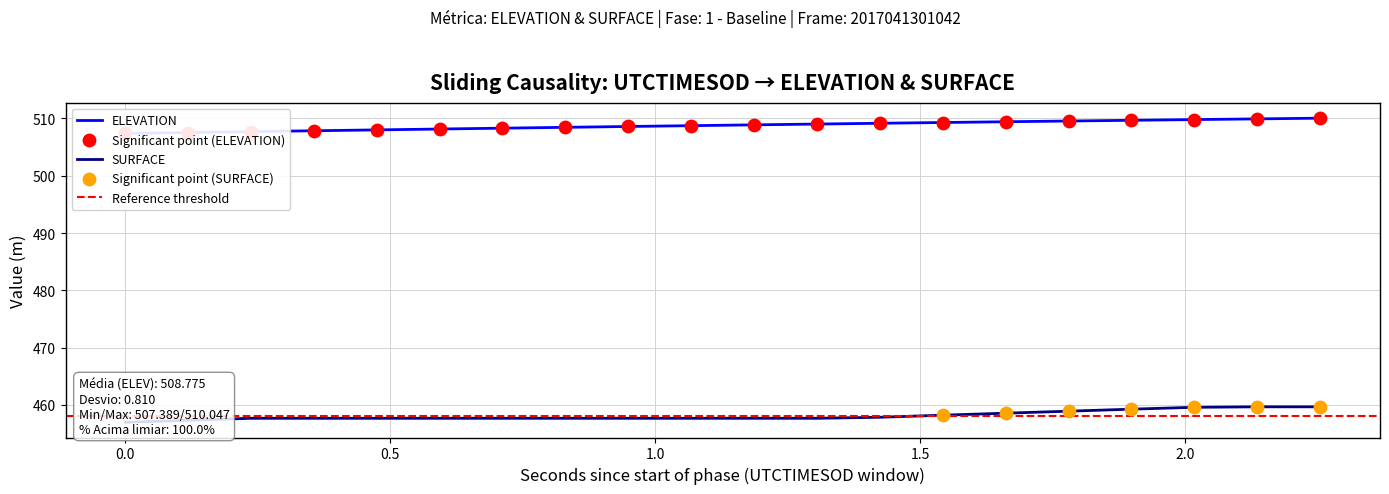

Which series contains the lowest Y value?

SURFACE